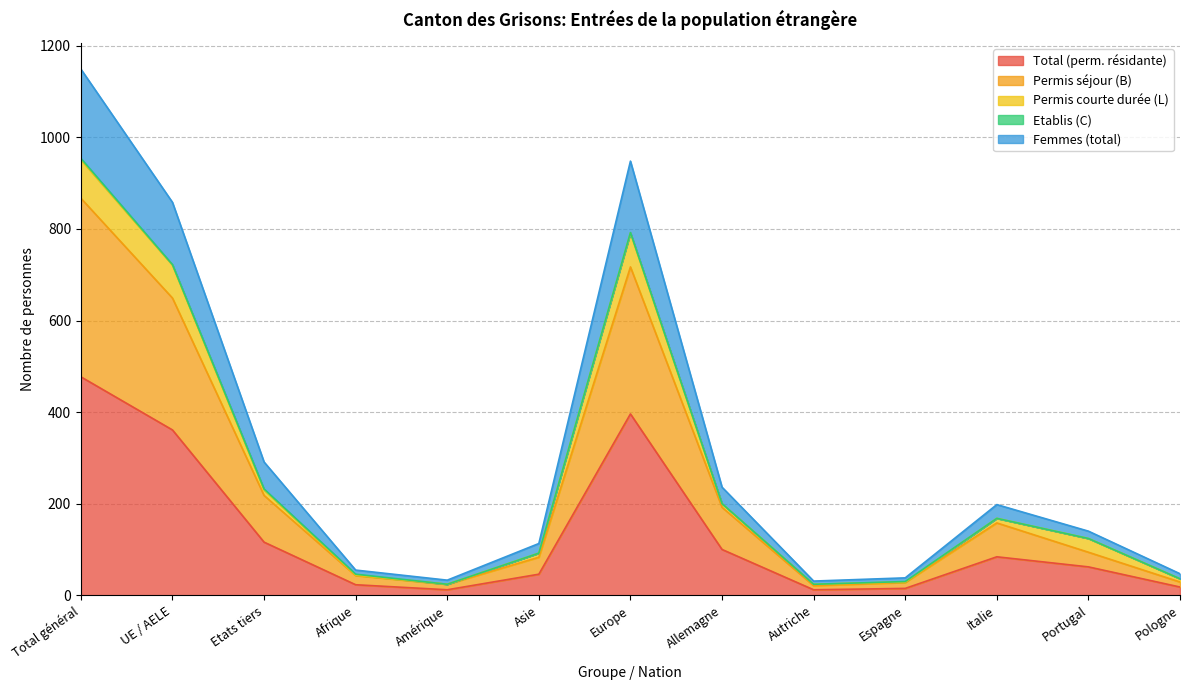

True or false: Total (perm. résidante) and Permis séjour (B) intersect in this chart.

False